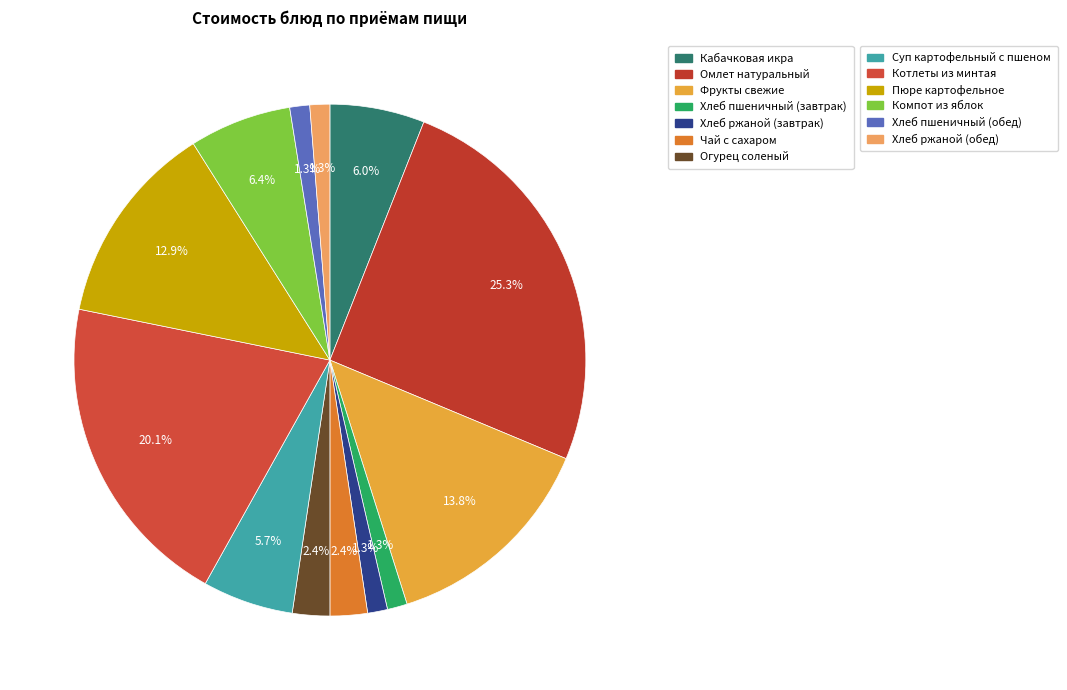

How many segments does this pie chart have?

13